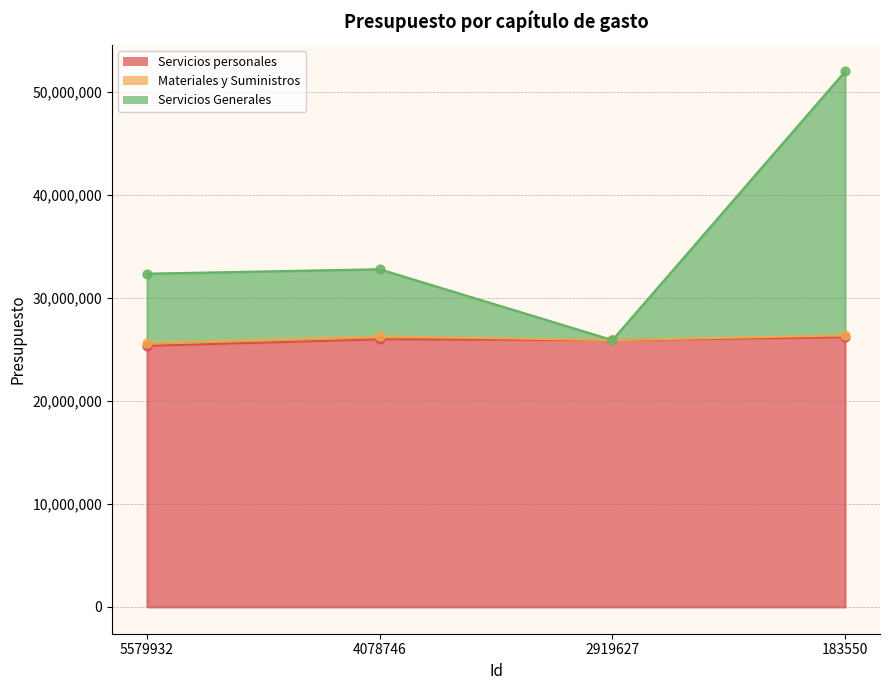

Is the value of Servicios personales at 5579932 greater than the value of Servicios Generales at 4078746?

No